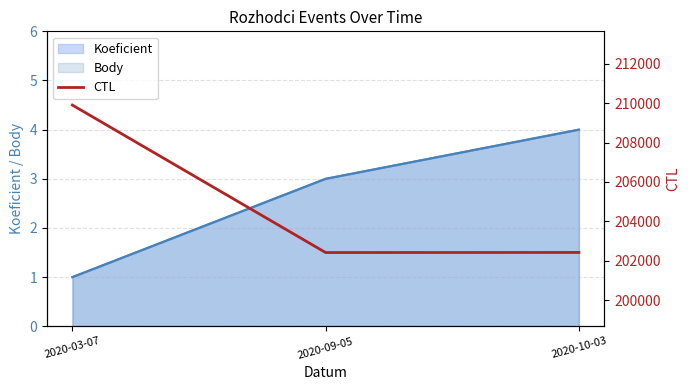

What is the label of the 2nd point from the right?

2020-09-05